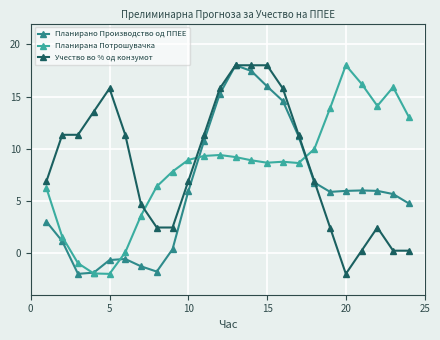

What is the minimum value for Планирана Потрошувачка?

-2.0